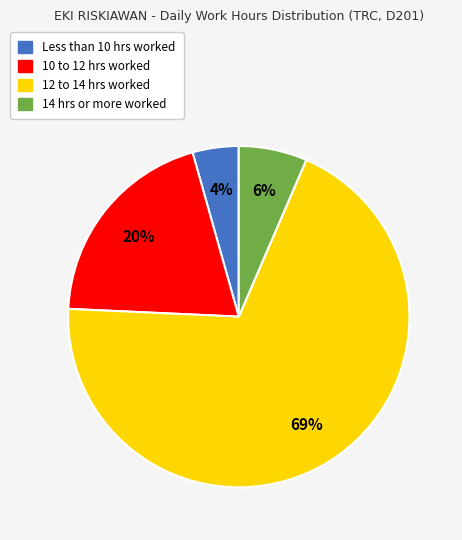

To the nearest percent, what is the average slice percentage?

25%